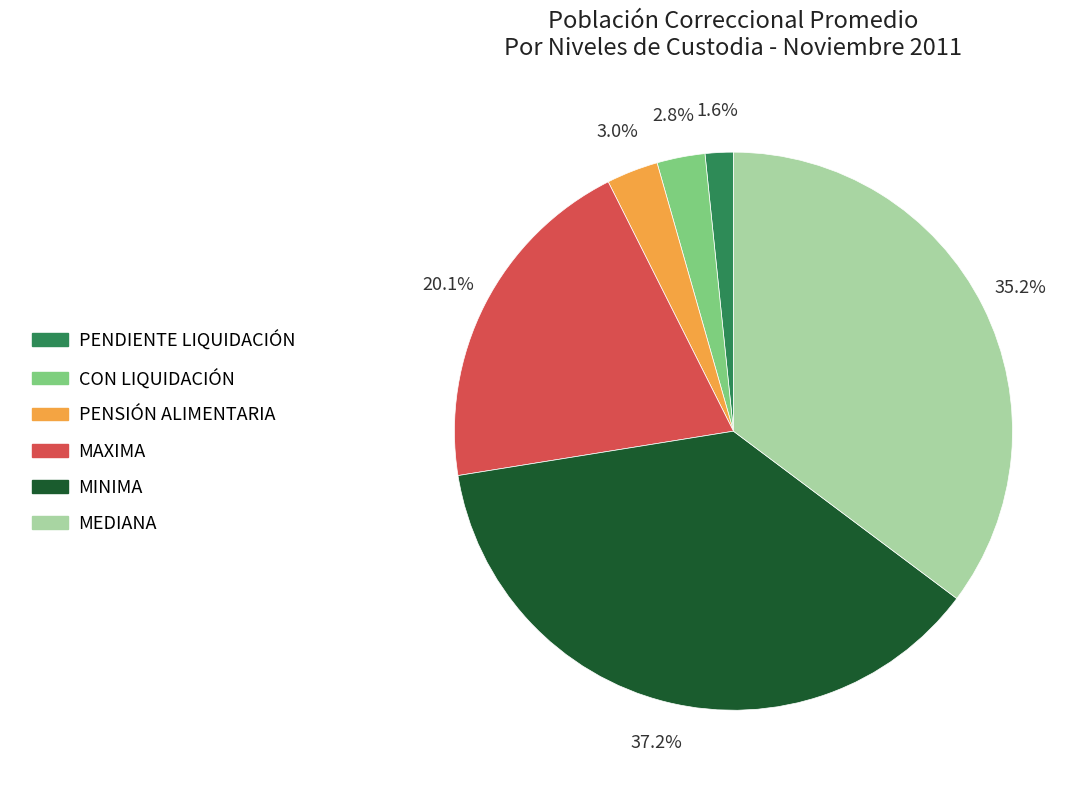

Which slice is the largest?

MINIMA